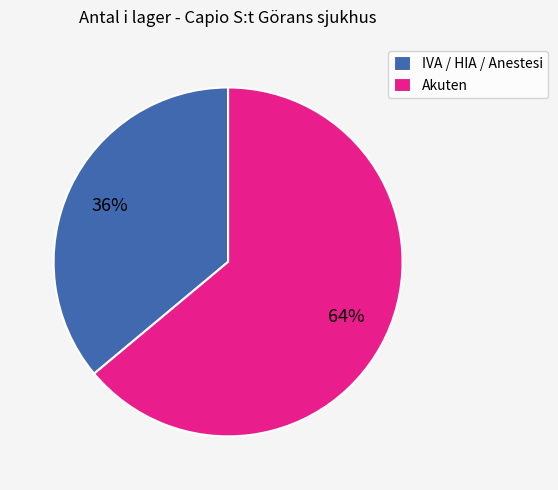

Rank the categories by value from lowest to highest.

IVA / HIA / Anestesi, Akuten